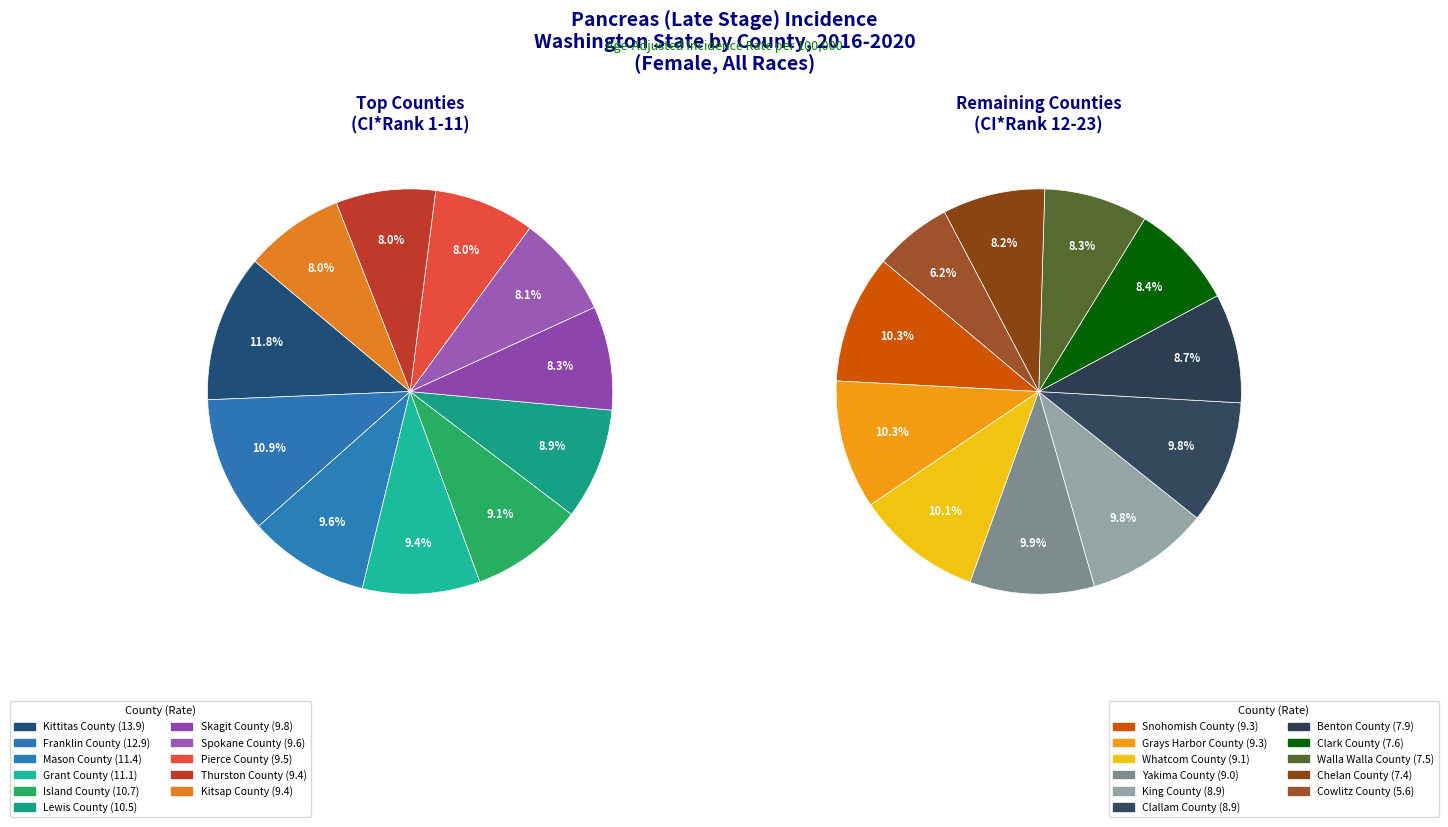

How many segments does this pie chart have?

22